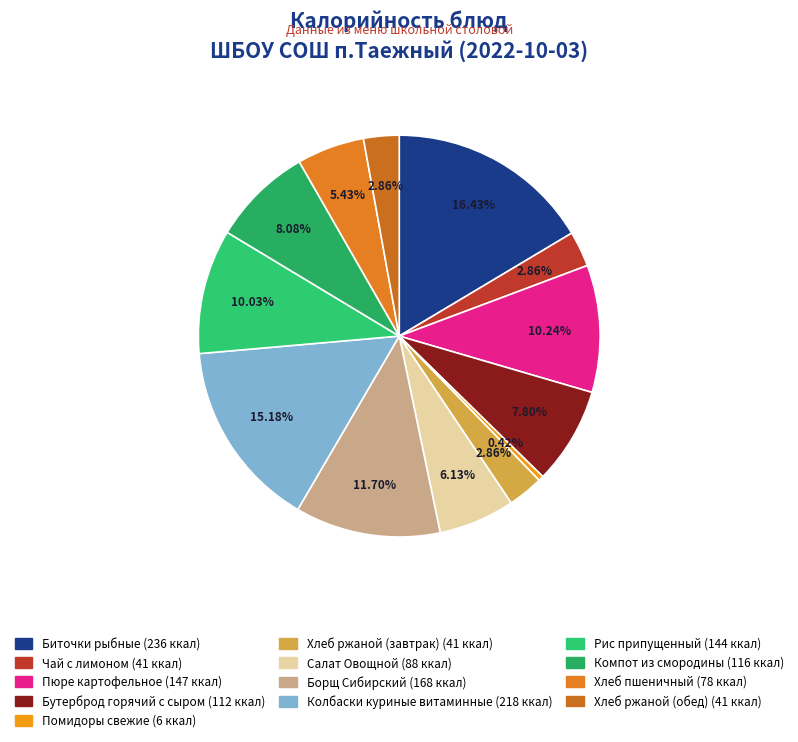

The Хлеб ржаной (завтрак) slice represents 1% of the pie. True or false?

False